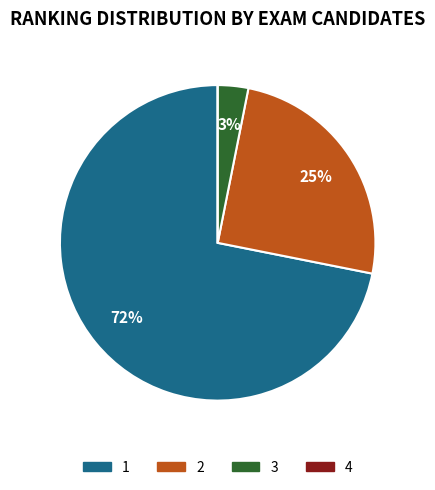

To the nearest percent, what percentage of the pie is 2?

25%